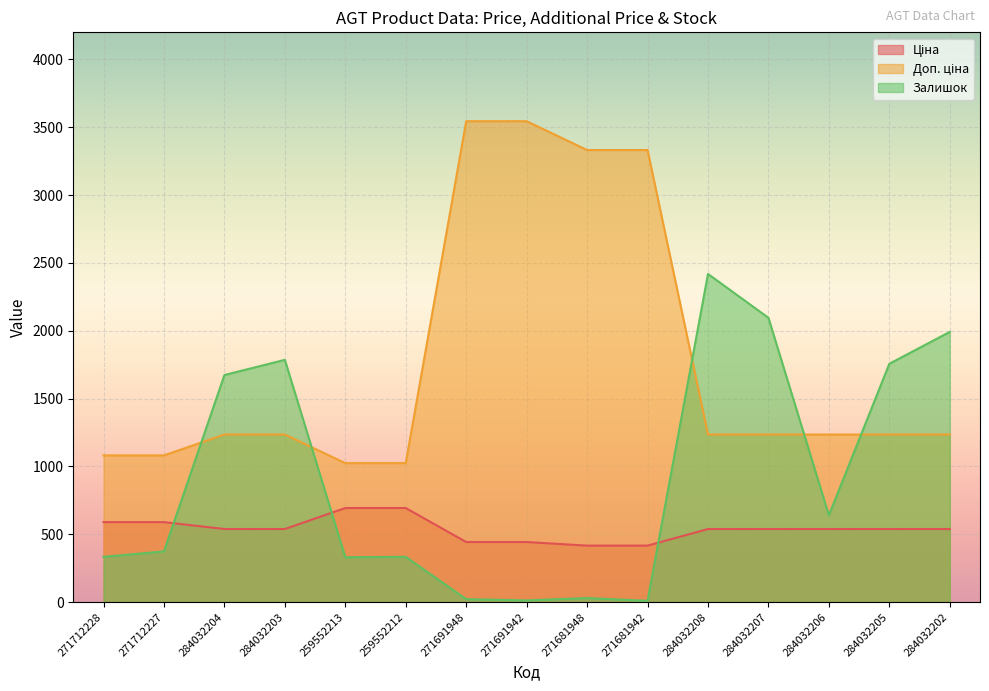

Is the value of Залишок at 284032202 greater than the value of Доп. ціна at 271691942?

No